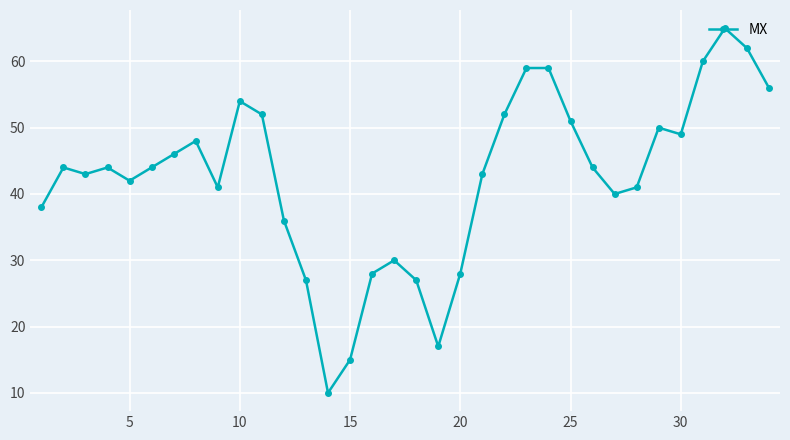

How many series are shown in this chart?

1